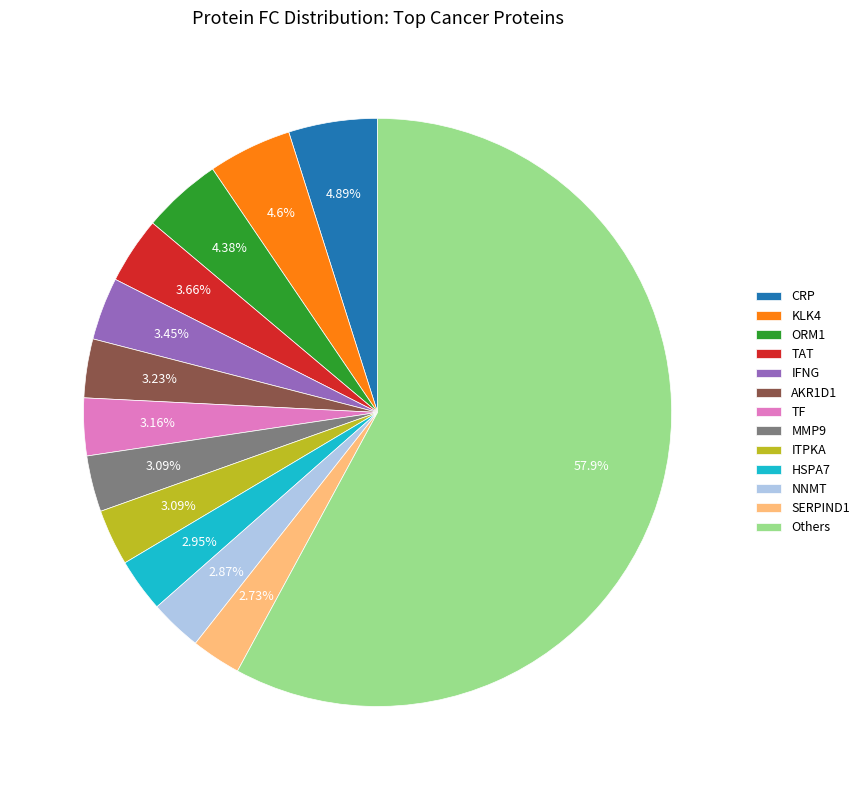

Which category has the biggest portion of the pie?

Others